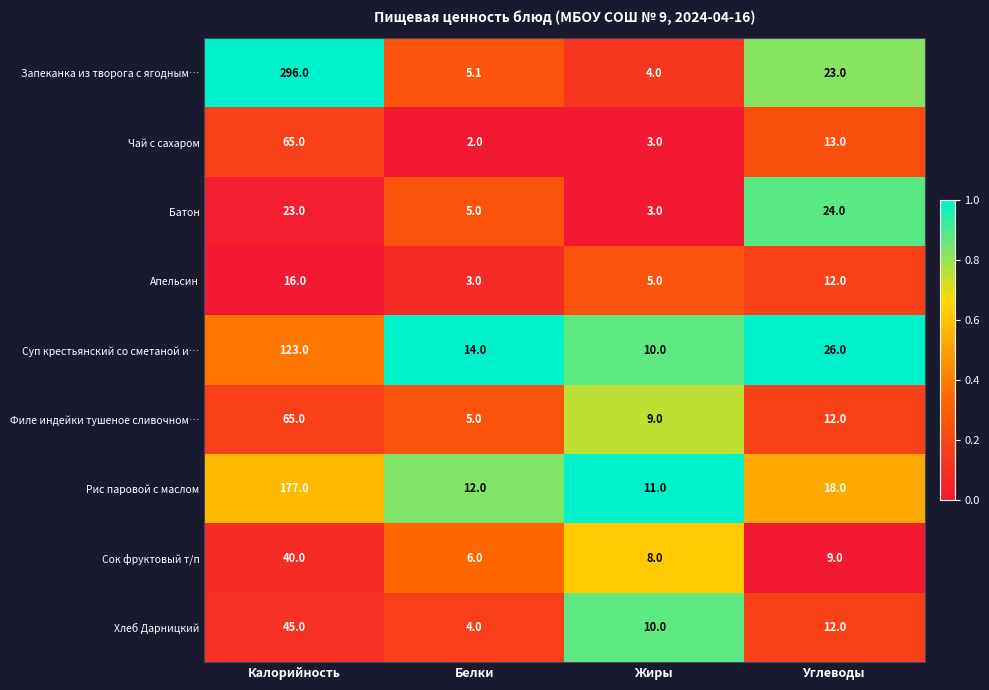

Is the value of Суп крестьянский со сметаной и… at Калорийность greater than the value of Чай с сахаром at Белки?

Yes